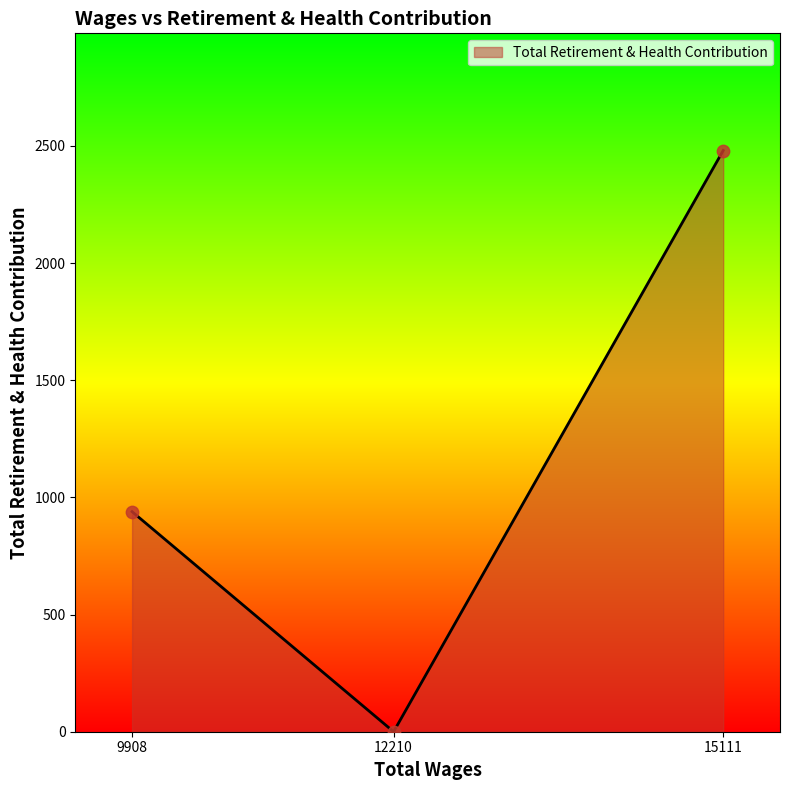

Approximately how many times larger is the value at 15111 compared to 9908?

2.6